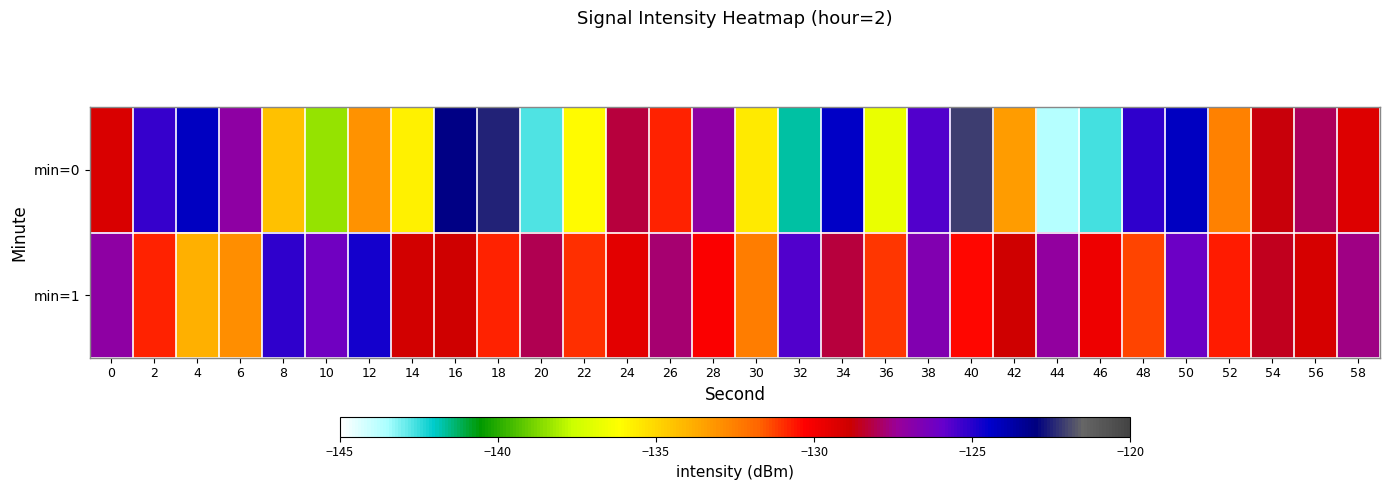

Reading left to right, extract all data points from this chart.

min=0: 0=-129.3	2=-125.2	4=-124.2	6=-127.1	8=-134.4	10=-138.4	12=-133.0	14=-135.8	16=-123.0	18=-122.4	20=-142.8	22=-136.1	24=-128.2	26=-130.8	28=-127.1	30=-135.6	32=-141.7	34=-124.4	36=-136.7	38=-125.6	40=-122.1	42=-133.3	44=-143.7	46=-142.6	48=-125.1	50=-124.2	52=-132.6	54=-128.8	56=-128.0	58=-129.4
min=1: 0=-127.1	2=-130.8	4=-133.9	6=-132.9	8=-125.1	10=-126.2	12=-124.7	14=-129.1	16=-129.0	18=-130.8	20=-128.1	22=-131.0	24=-129.5	26=-127.8	28=-130.2	30=-132.5	32=-125.6	34=-128.3	36=-131.1	38=-126.7	40=-130.4	42=-128.9	44=-127.2	46=-129.8	48=-131.3	50=-126.1	52=-130.7	54=-128.5	56=-129.1	58=-127.6